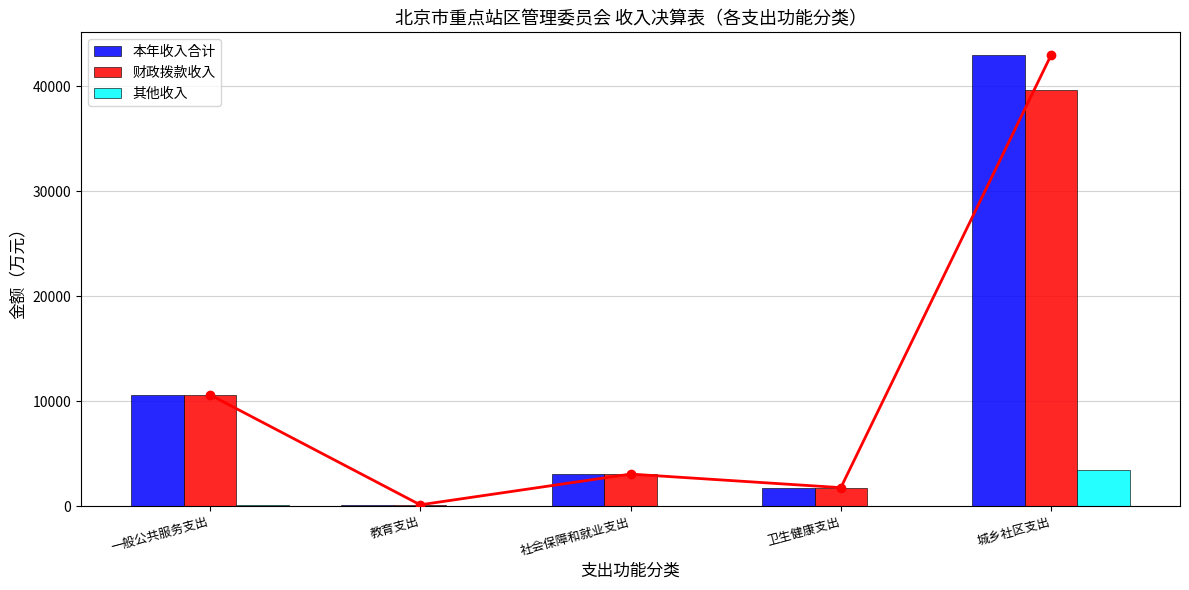

Which series has the widest spread of values?

本年收入合计